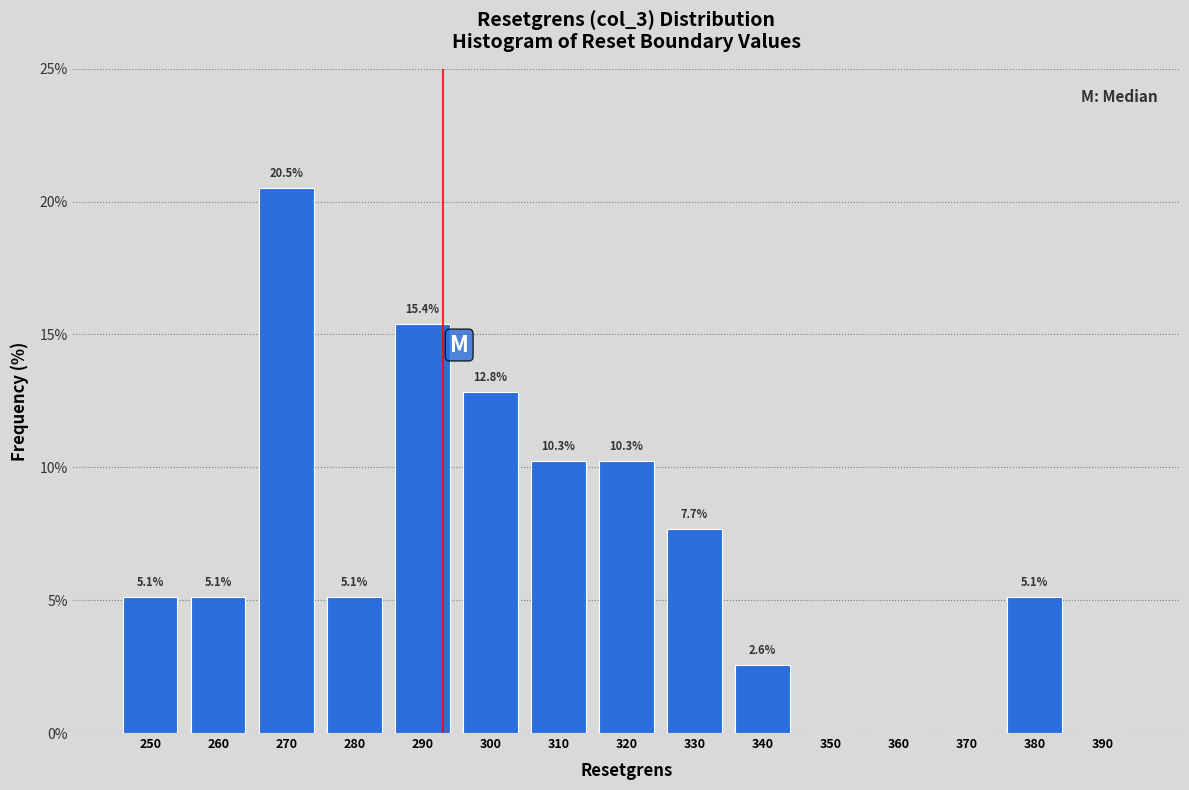

Reading left to right, transcribe all the data shown in this chart.

250=5.1	260=5.1	270=20.5	280=5.1	290=15.4	300=12.8	310=10.3	320=10.3	330=7.7	340=2.6	350=0.0	360=0.0	370=0.0	380=5.1	390=0.0